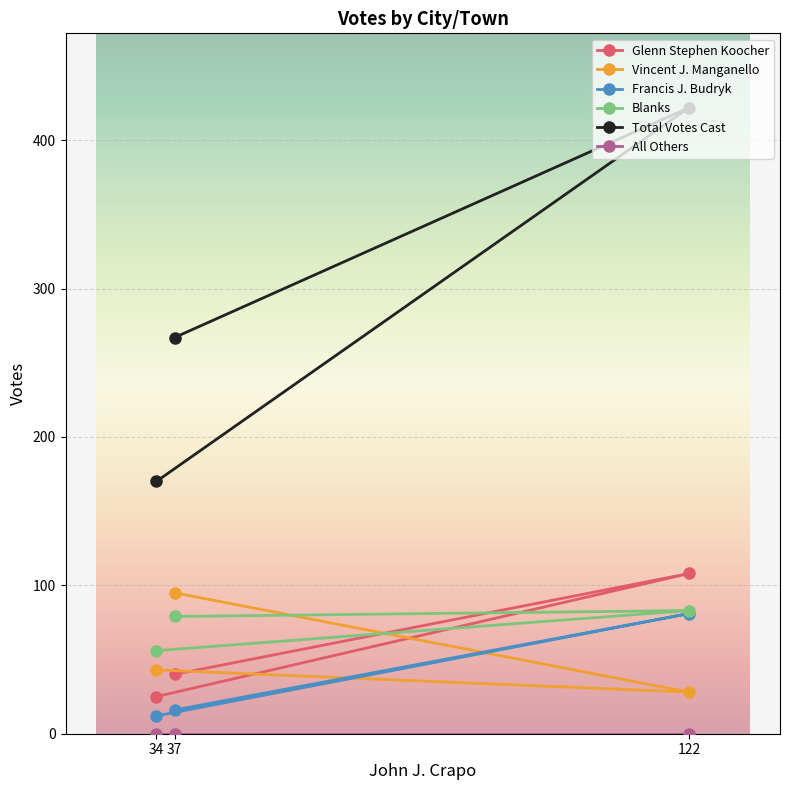

Which series has the largest range (max minus min)?

Total Votes Cast